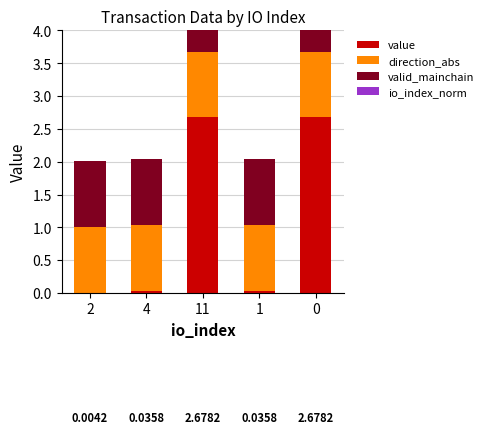

What is the spread (max minus min) of values at 11?

2.7